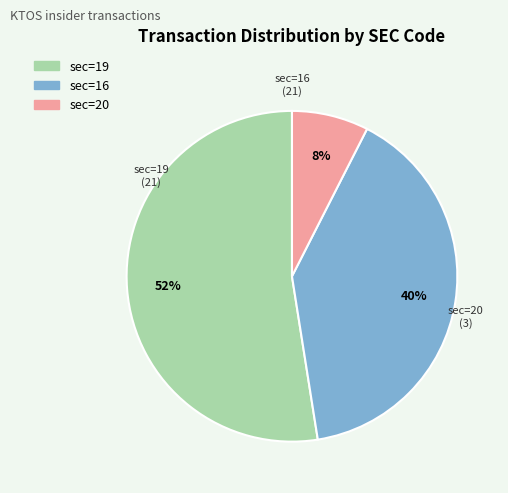

Is there any slice that represents more than half of the pie?

Yes